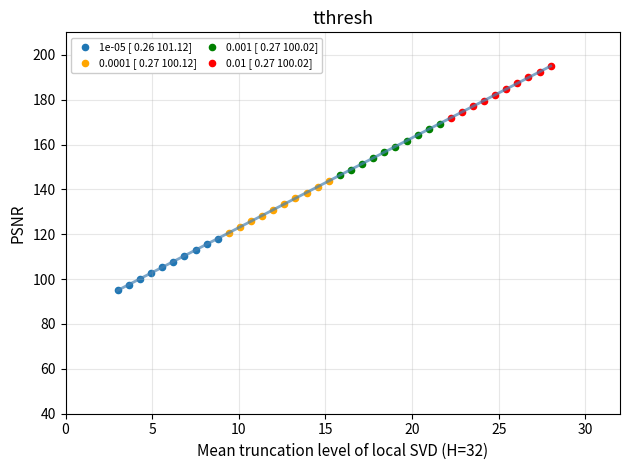

Which series contains the highest Y value?

0.01 [ 0.27 100.02]